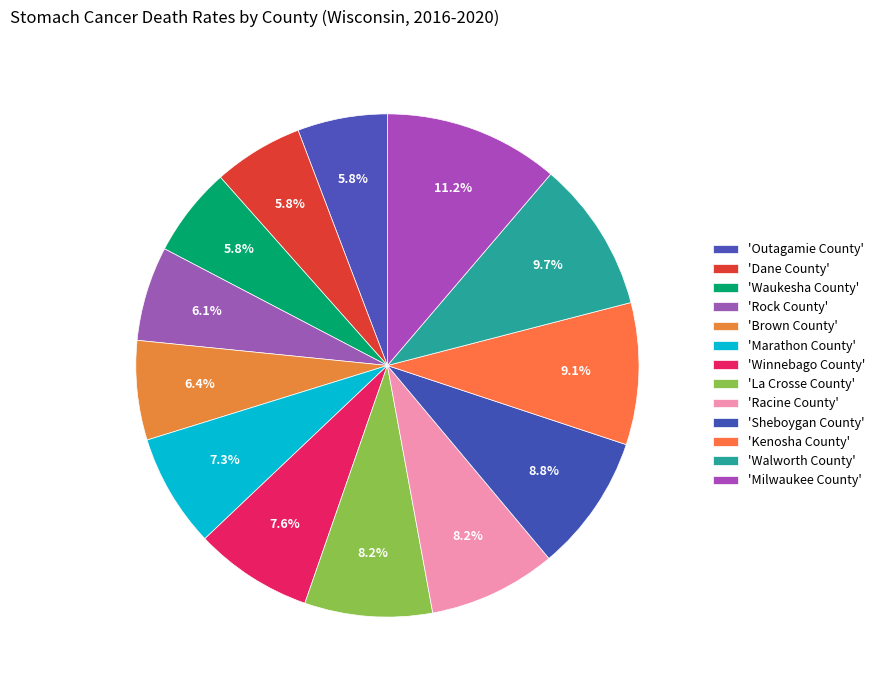

Count the number of slices in the pie.

13